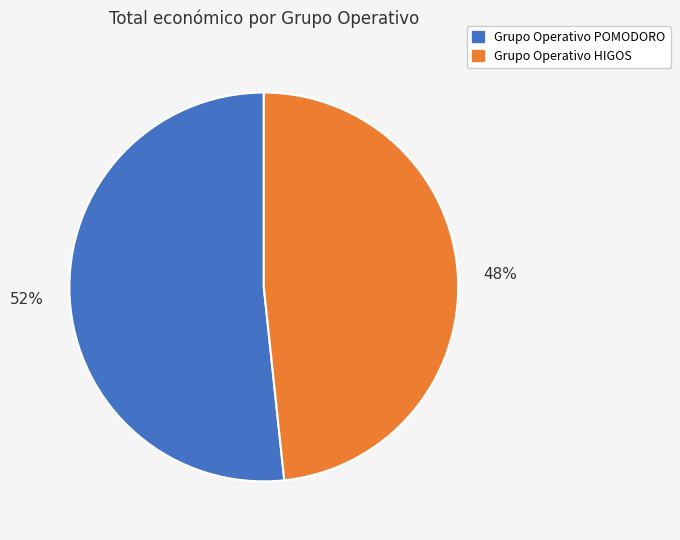

To the nearest percent, what percentage of the pie is Grupo Operativo POMODORO?

52%